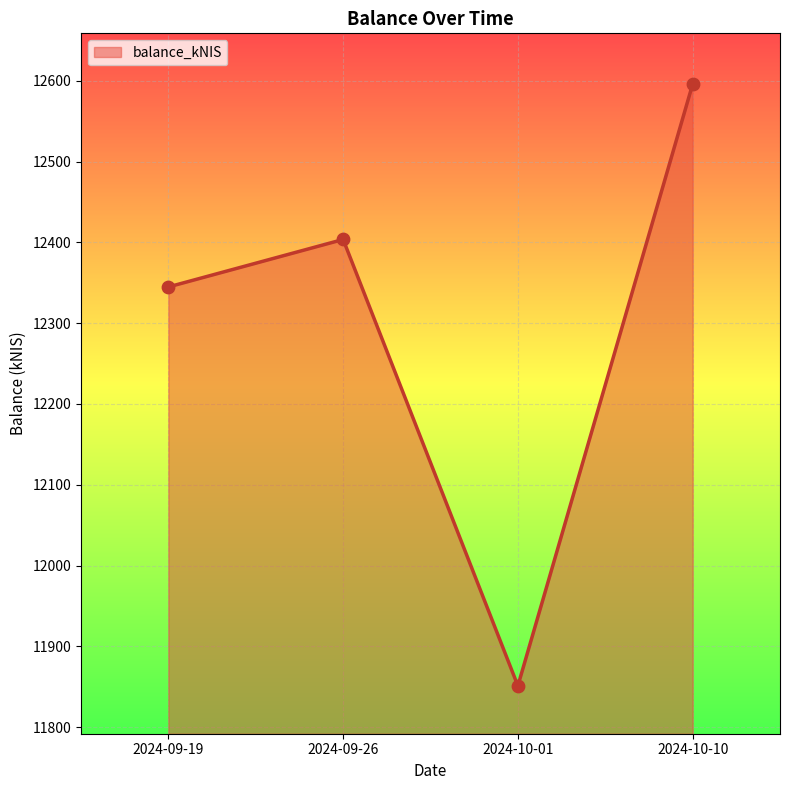

What is the ratio of the value at 2024-09-19 to the value at 2024-10-10?

1.0